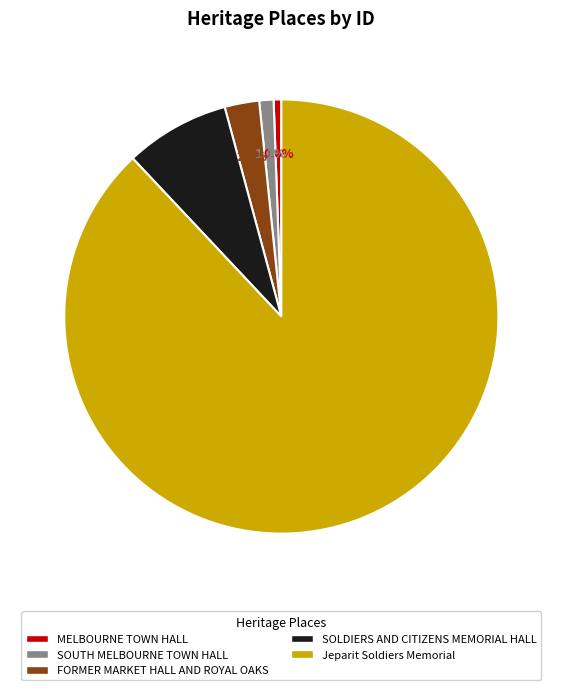

The Jeparit Soldiers Memorial slice represents 88% of the pie. True or false?

True